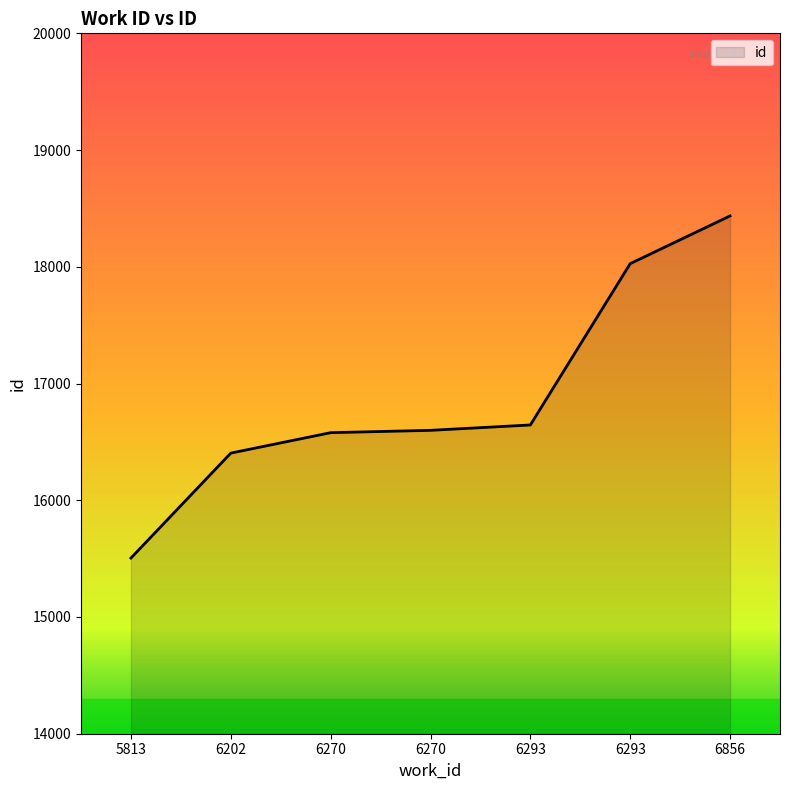

What is the value of the 7th point from the left?

18436